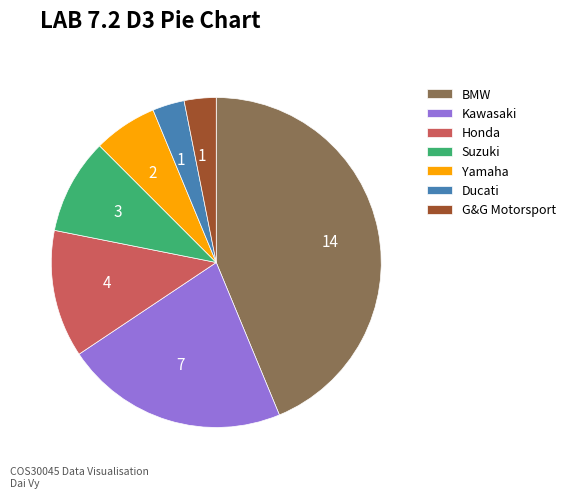

What is the largest slice in the pie chart?

BMW